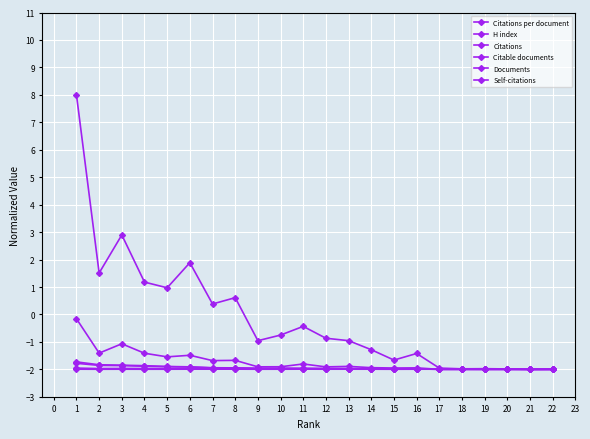

How many distinct data groups are displayed?

6